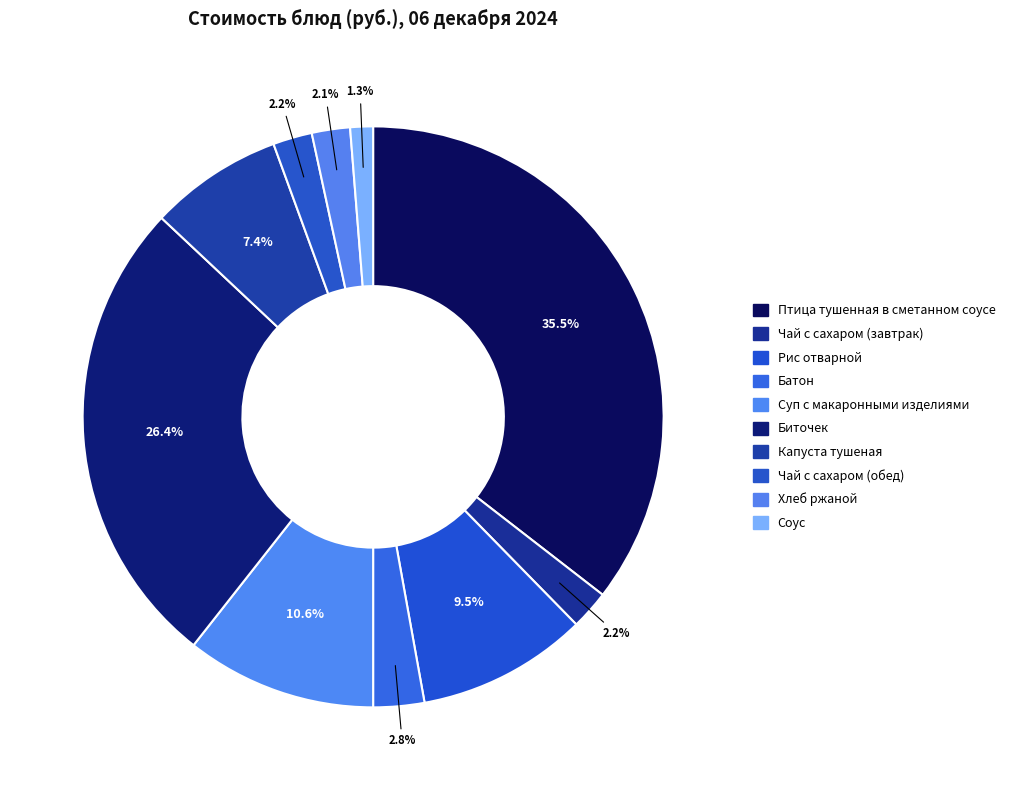

What is the smallest slice in the pie chart?

Соус